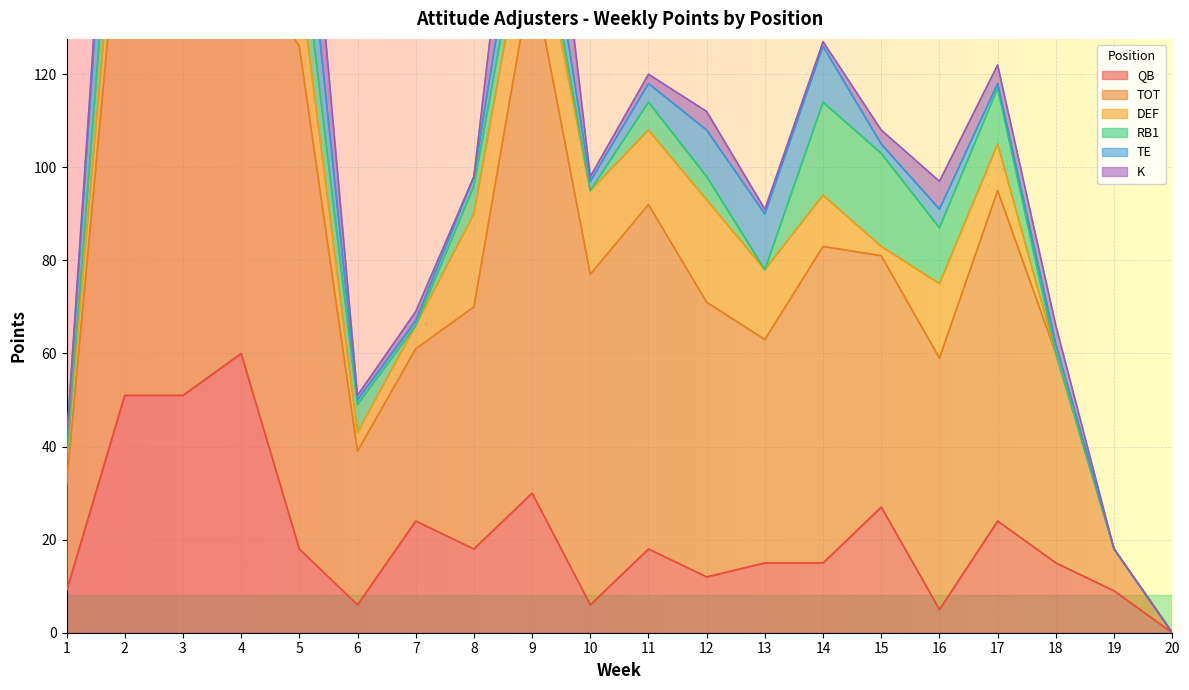

How many categories are shown in the chart?

20